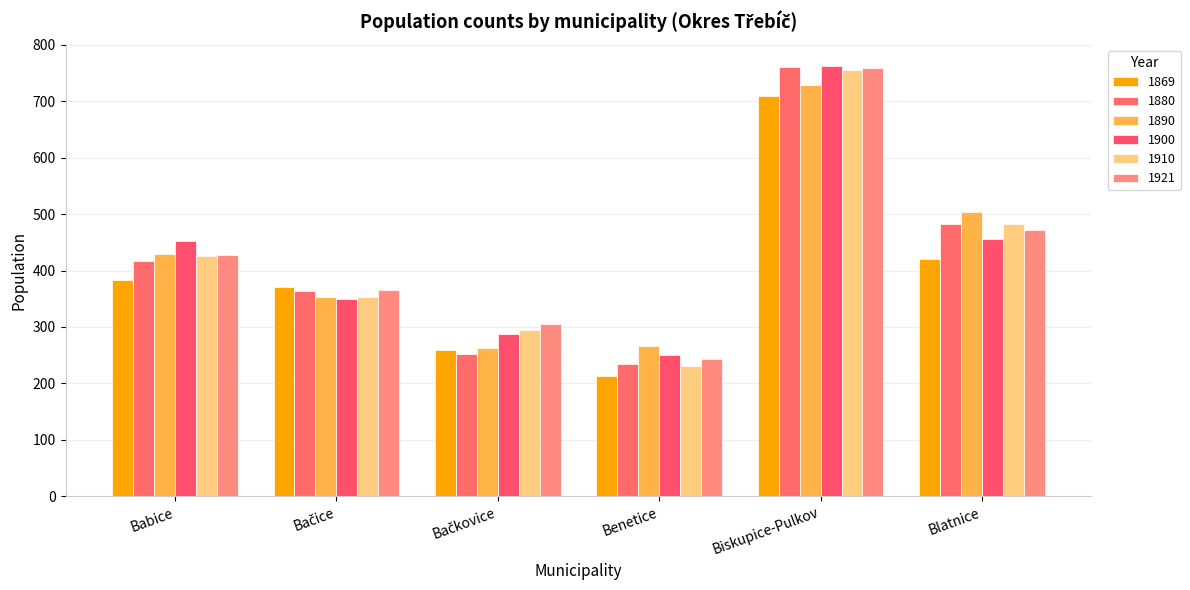

At which category does the chart reach its minimum across all series?

Benetice